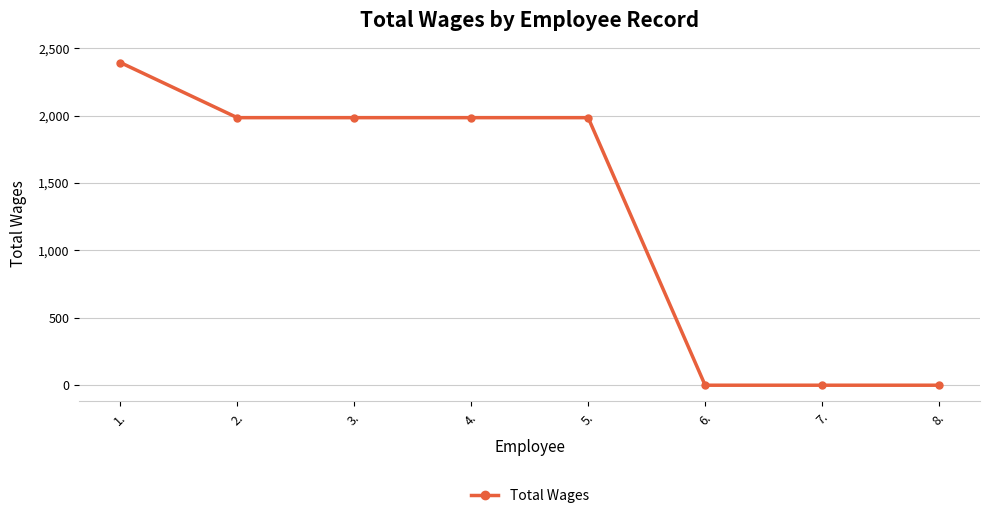

How many data points does each series have?

8